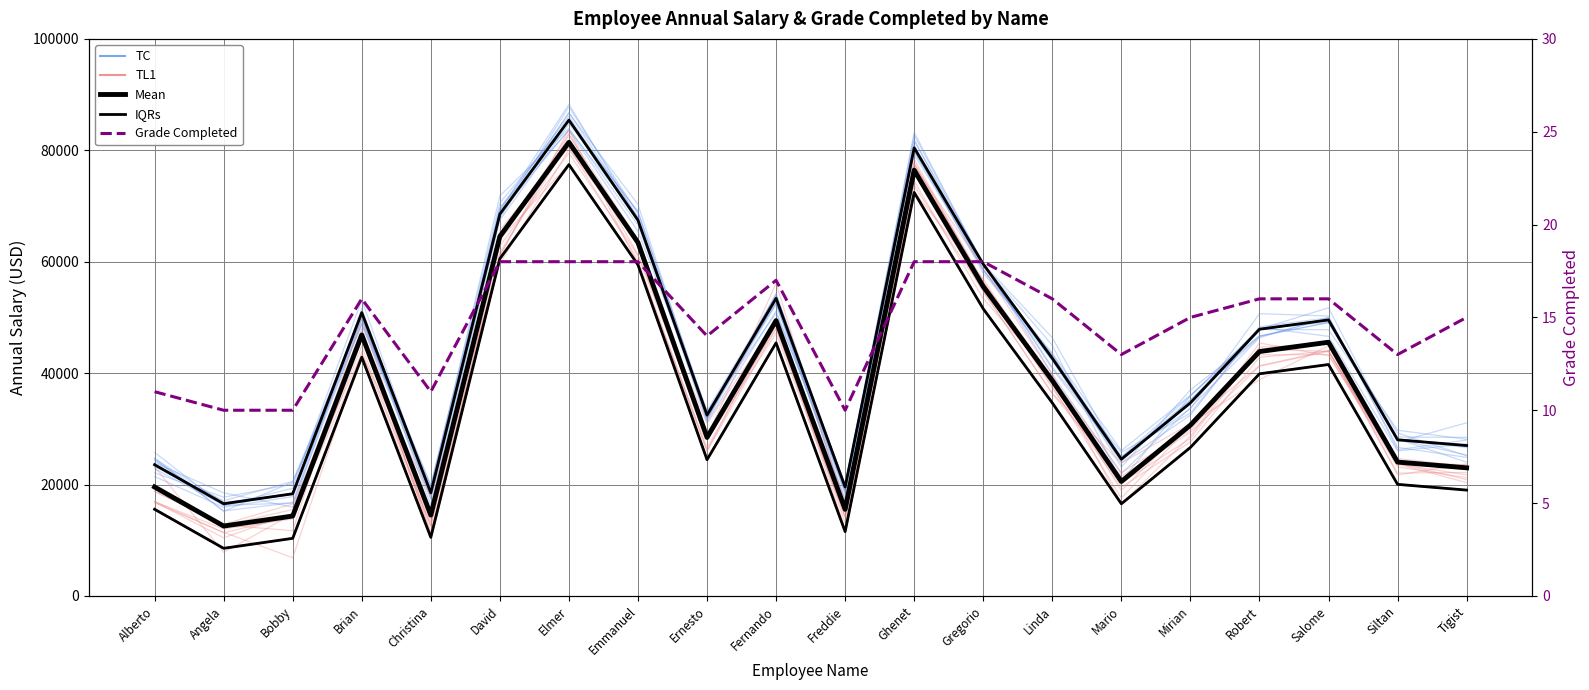

Which series has the largest total across all categories?

TC